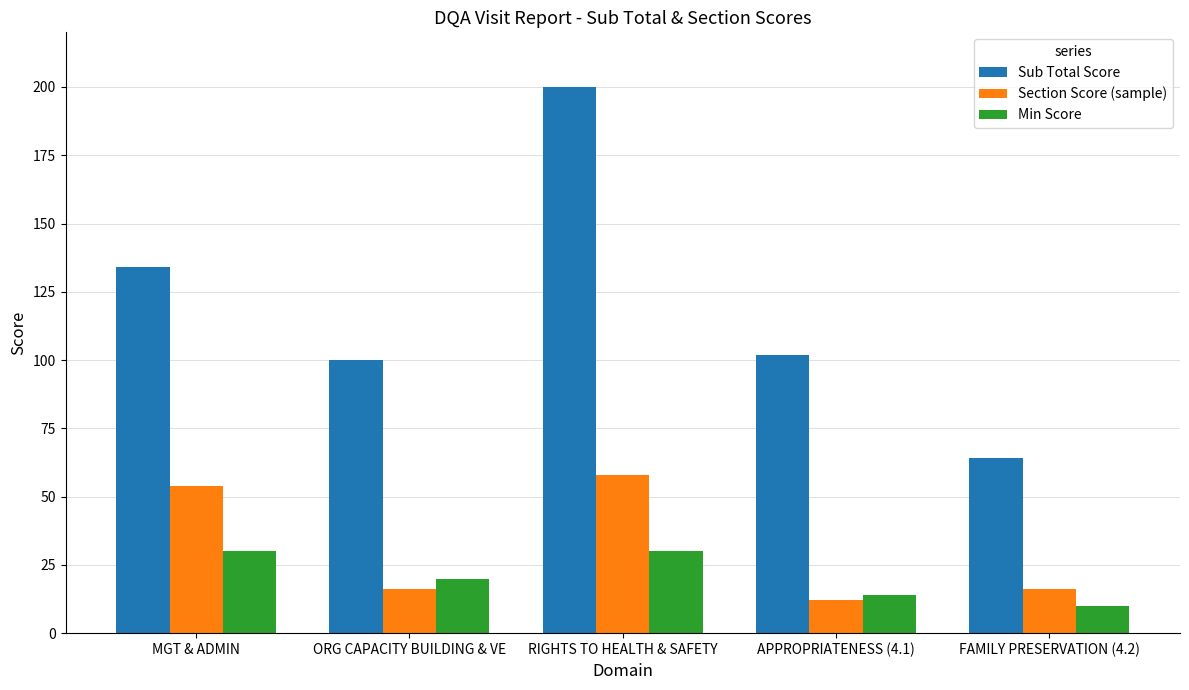

What is the sum of all Sub Total Score values?

600